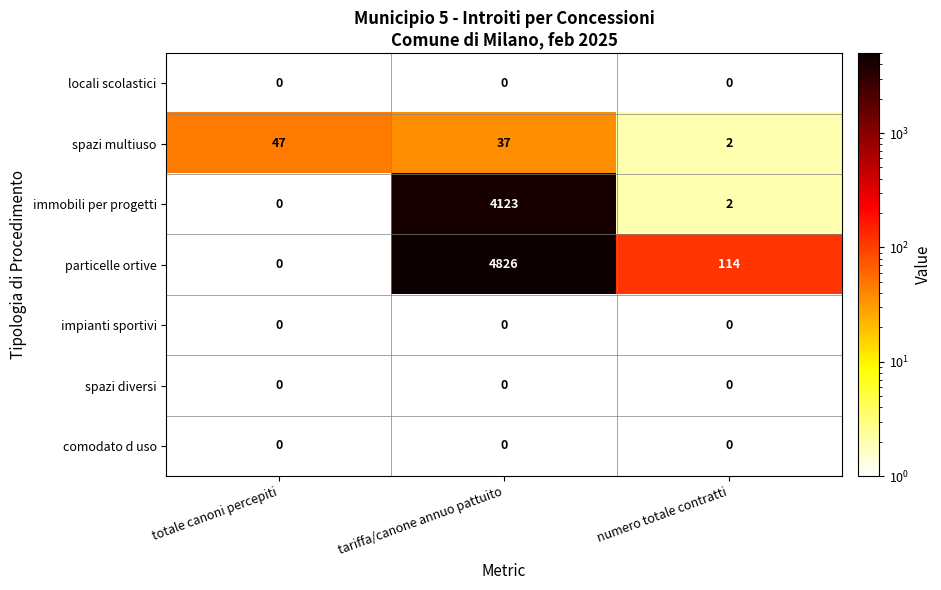

Rank the categories by spazi multiuso value from highest to lowest.

totale canoni percepiti, tariffa/canone annuo pattuito, numero totale contratti